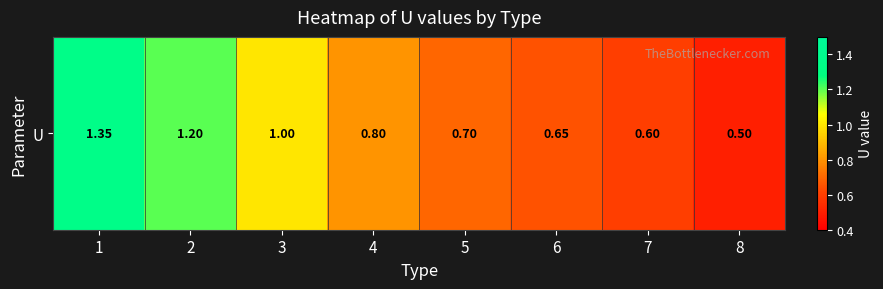

Reading right to left, list all the values displayed in this chart.

0.5	0.6	0.7	0.7	0.8	1.0	1.2	1.4